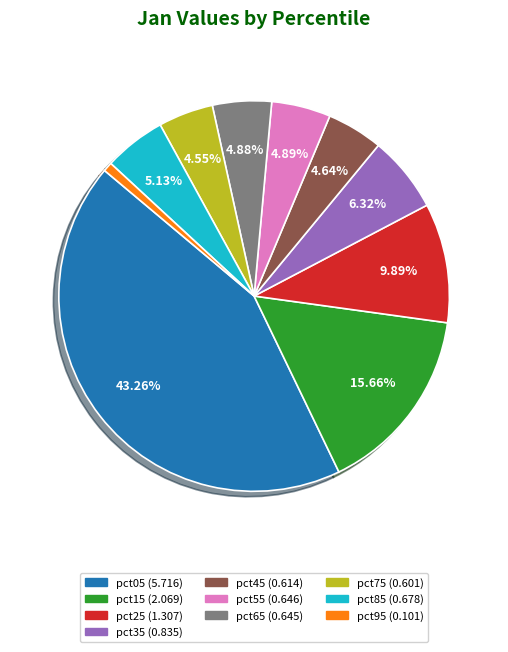

To the nearest percent, what is the combined percentage of pct15 and pct05?

59%